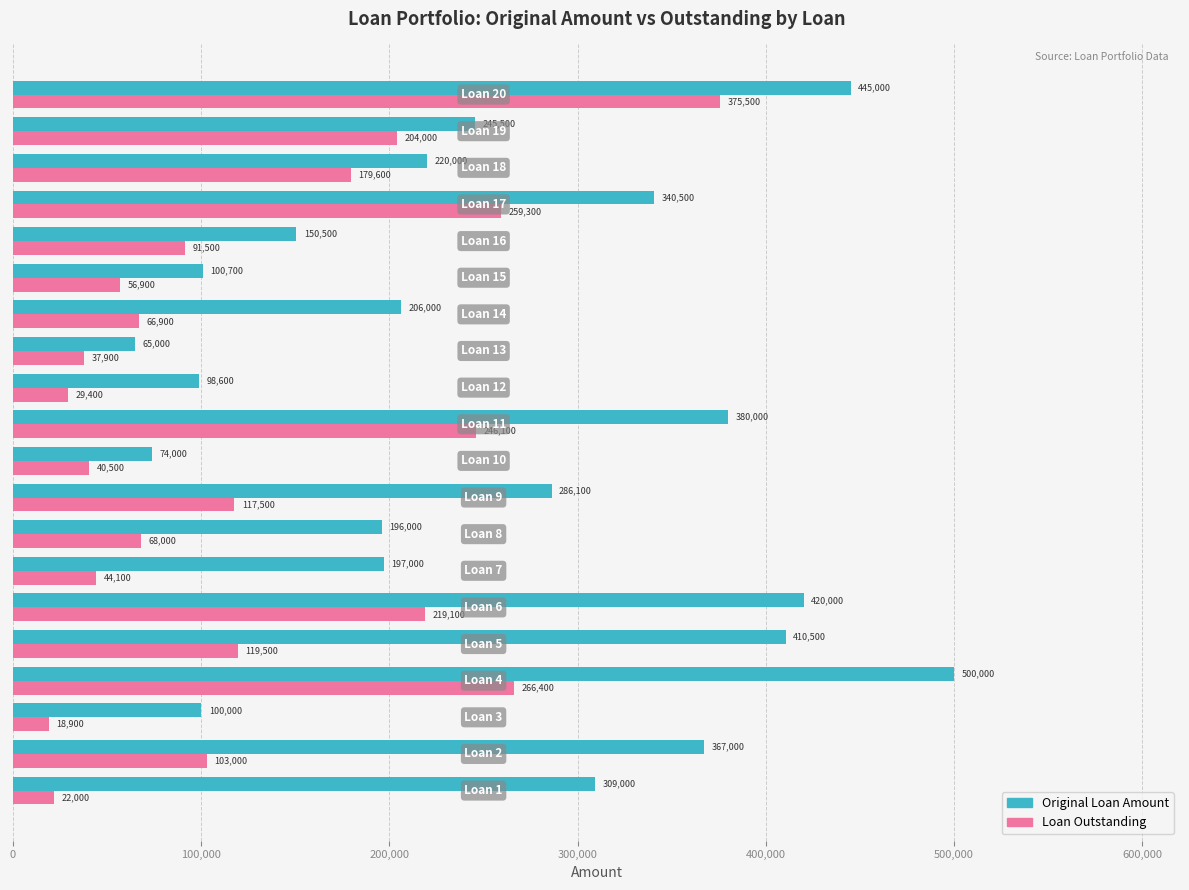

How many values in the Loan Outstanding series are below 103000?

10